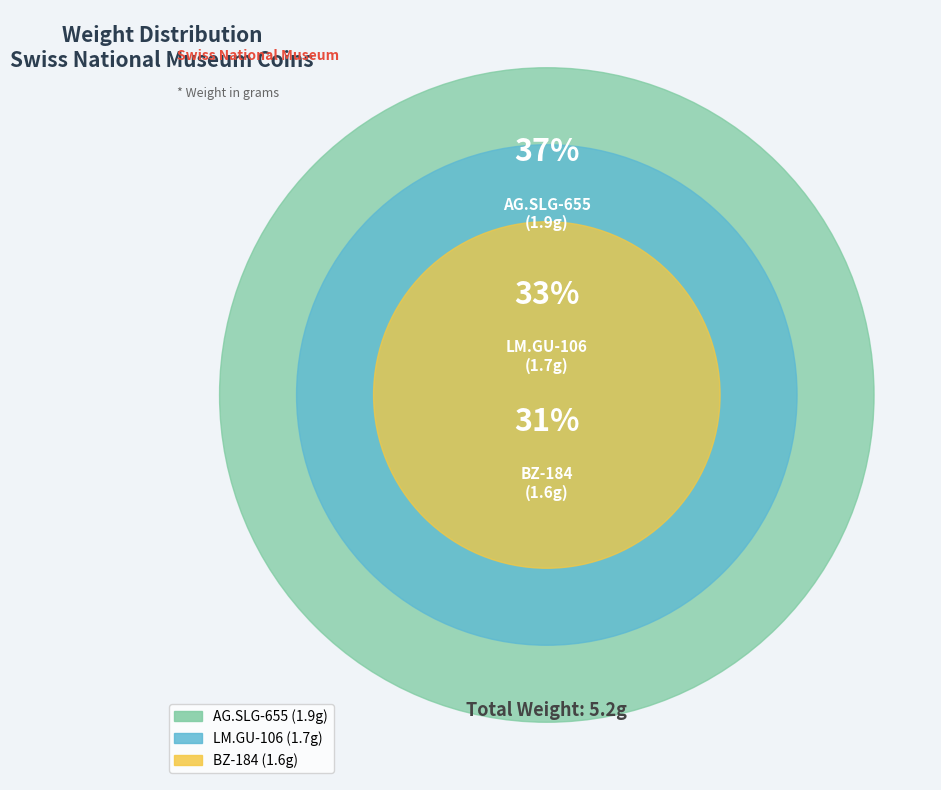

What is the smallest slice in the pie chart?

BZ-184